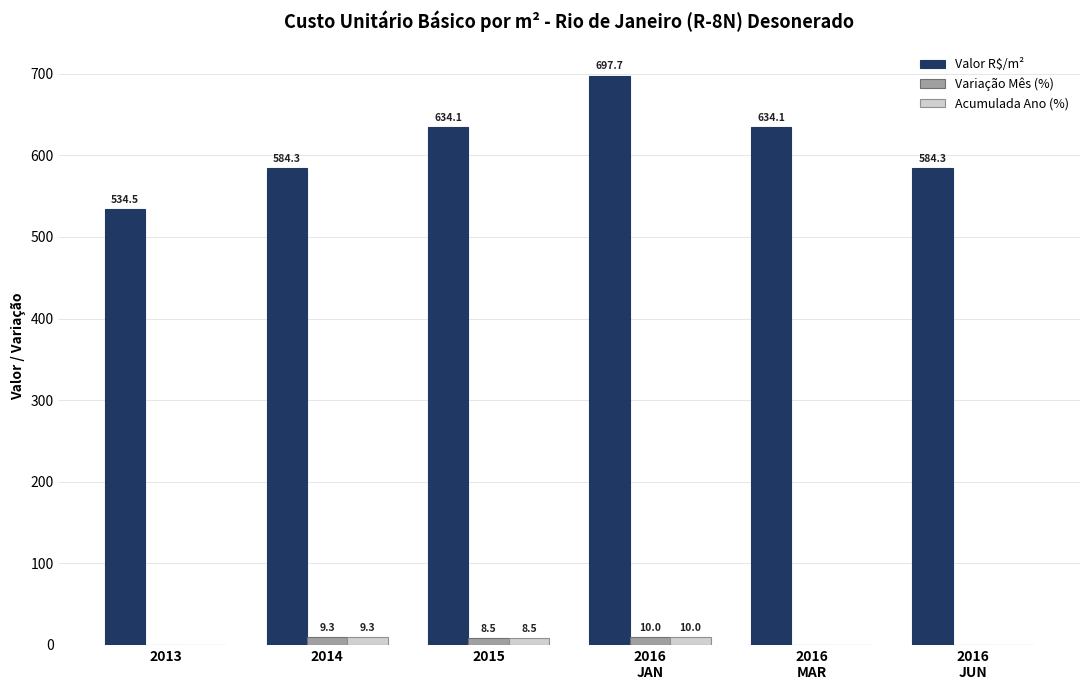

Does the chart contain stacked bars?

No